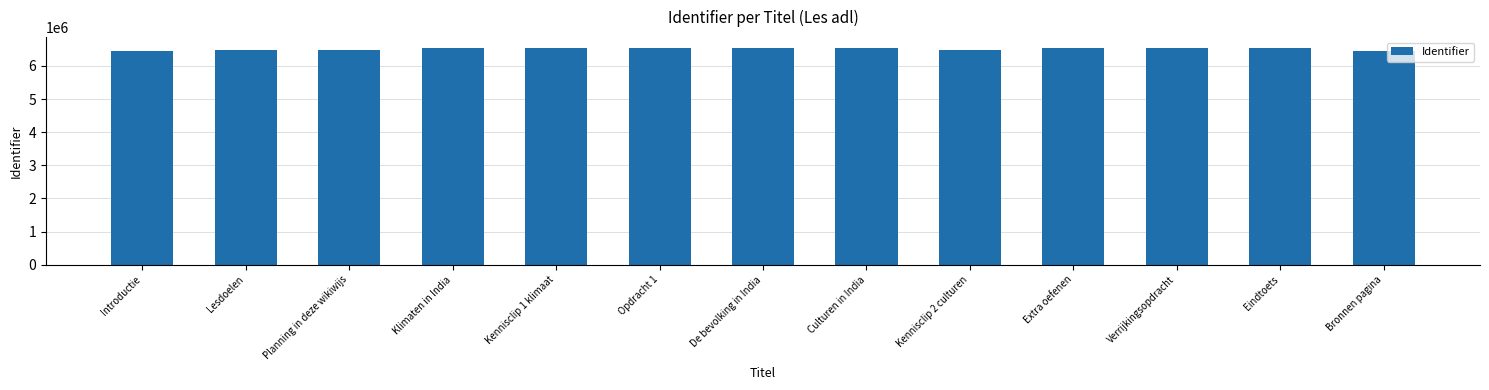

Where does the data first go above 6542707?

Kennisclip 1 klimaat